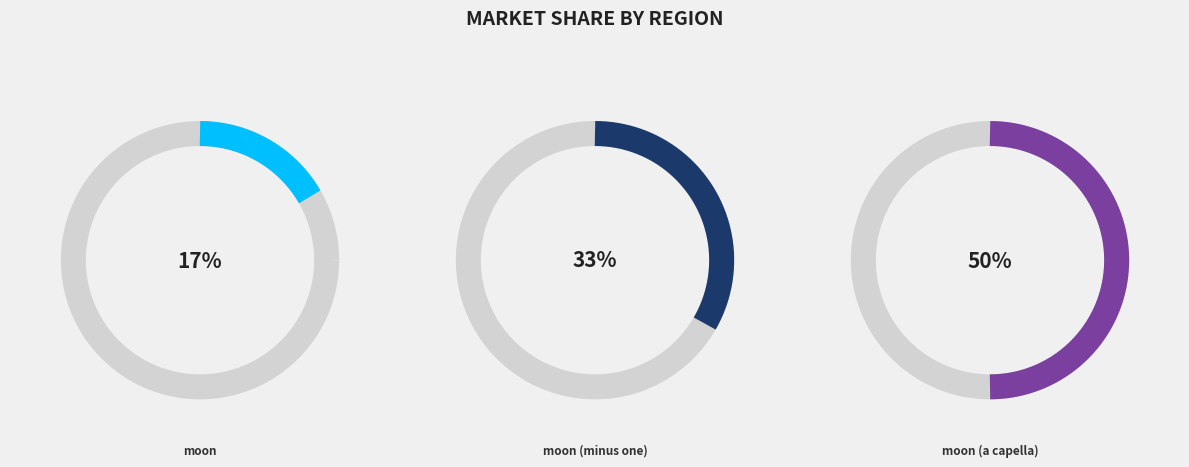

Rank the categories by value from highest to lowest.

moon (a capella), moon (minus one), moon